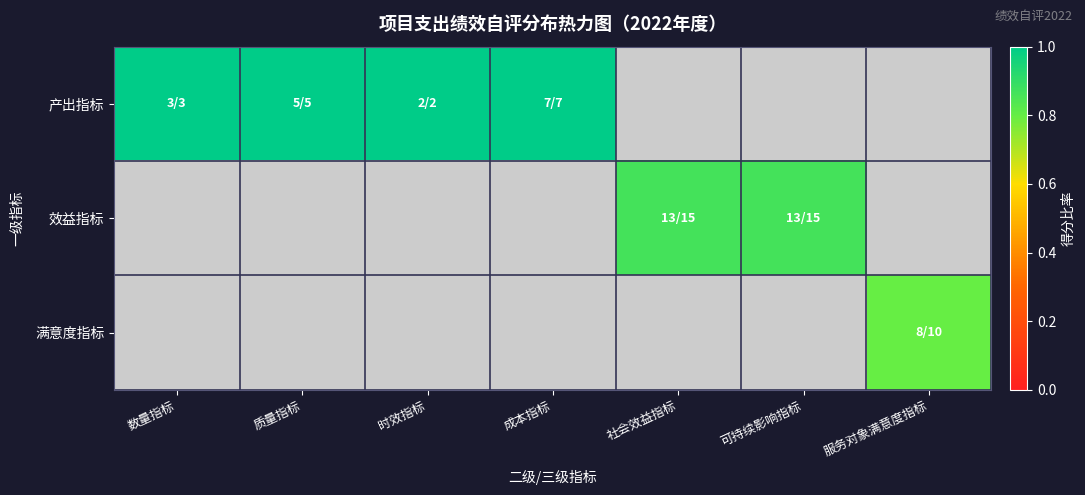

At which label does 产出指标 reach its peak?

数量指标